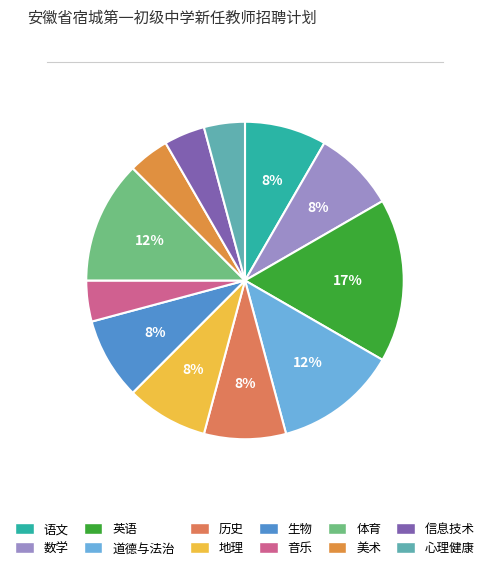

Which slice is the largest?

英语